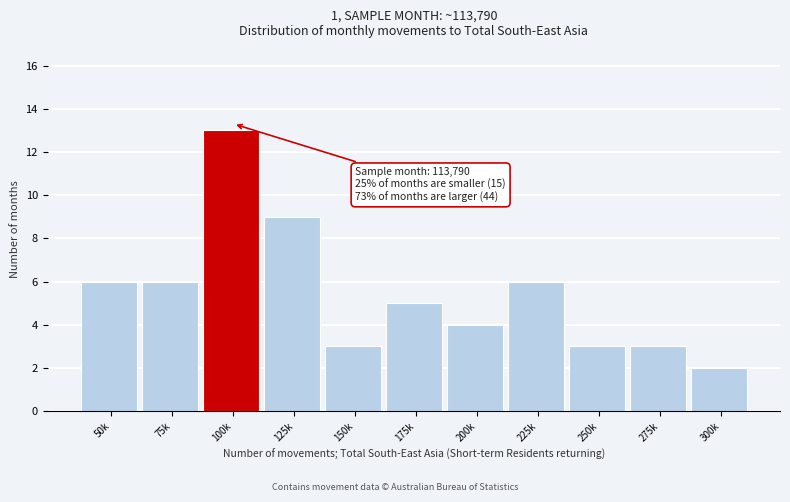

Reading right to left, what are all the values shown in this chart?

300k=2	275k=3	250k=3	225k=6	200k=4	175k=5	150k=3	125k=9	100k=13	75k=6	50k=6